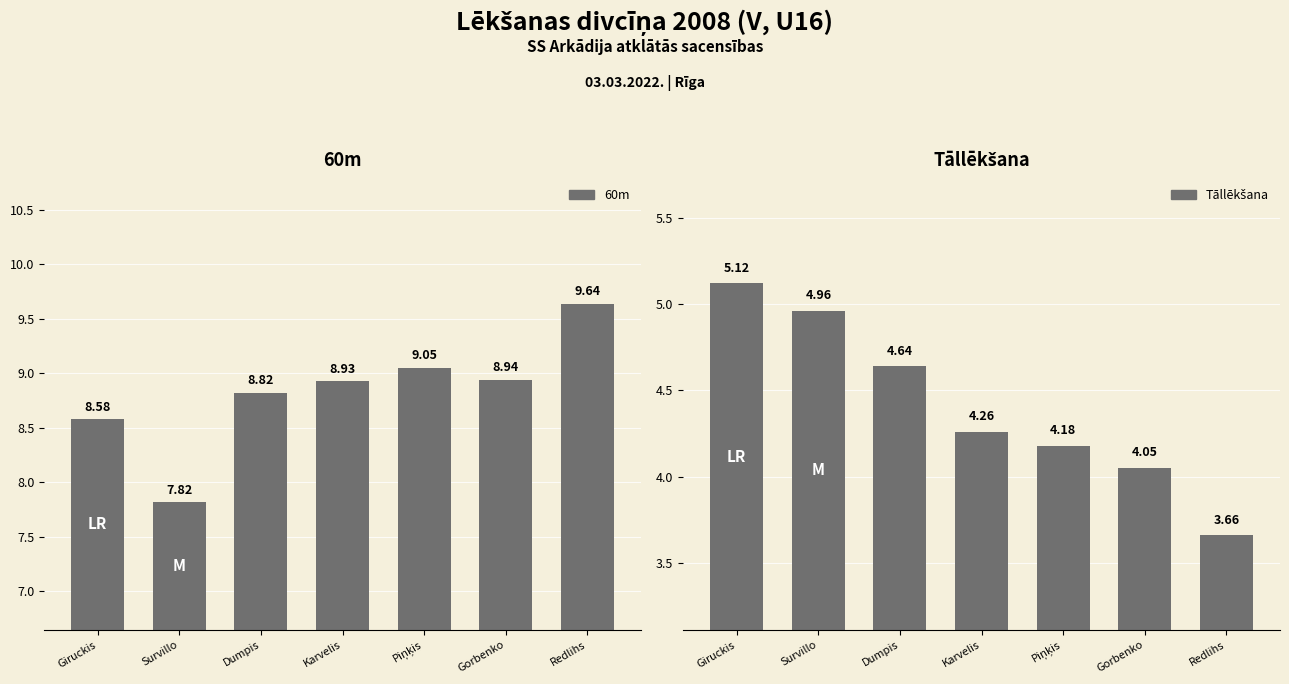

At which label does Tāllēkšana first exceed 4?

Giruckis